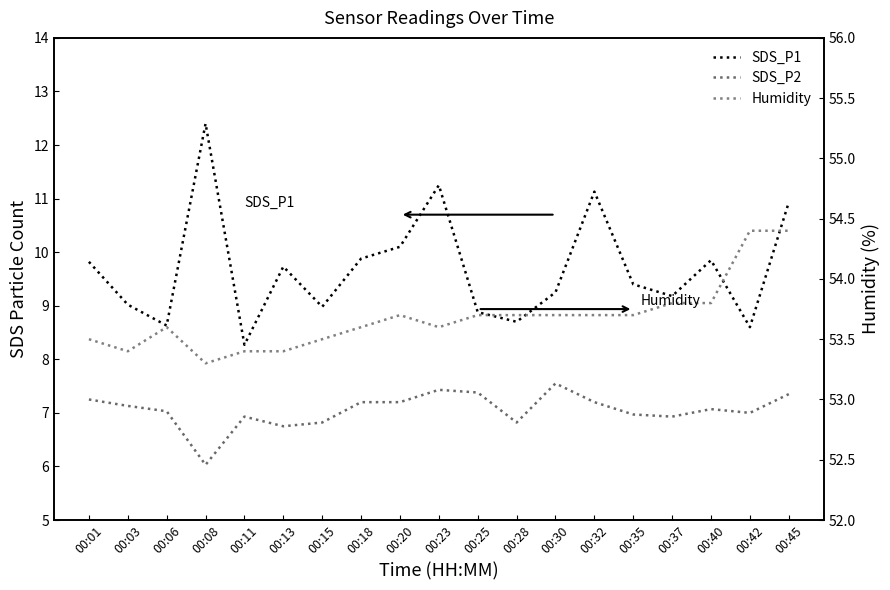

What are all the series names shown in the legend?

SDS_P1, SDS_P2, Humidity